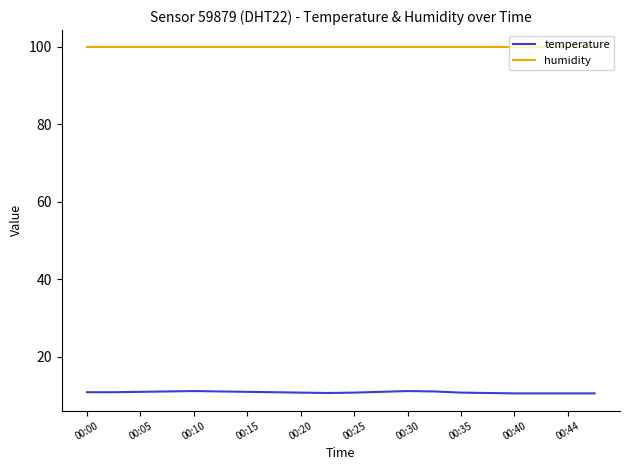

True or false: humidity and temperature intersect in this chart.

False